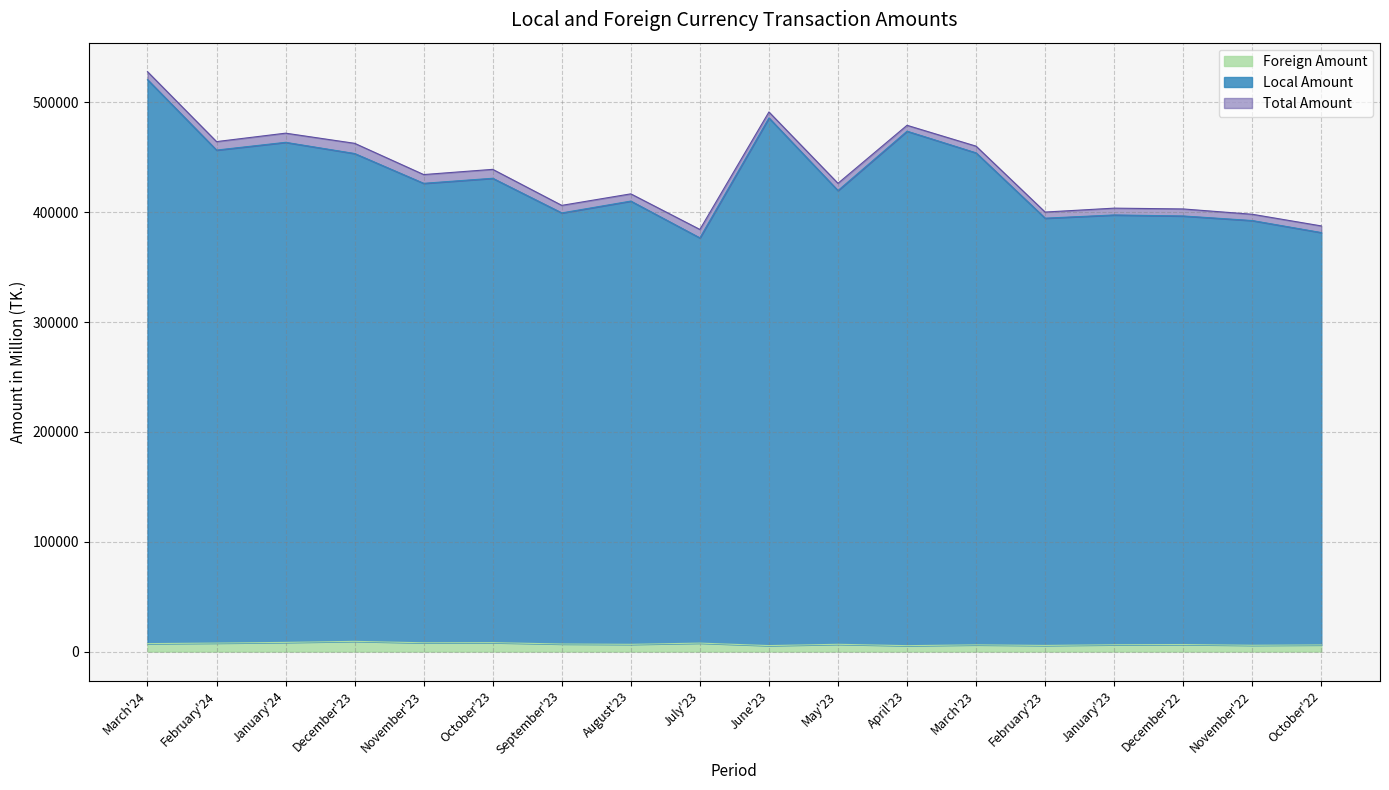

Reading left to right, list all the values displayed in this chart.

Local Amount: 520831.7	456652.7	463715.2	453520.3	426380.0	430986.1	399433.2	410212.3	376697.0	485940.6	419790.3	473857.0	454123.8	394642.6	397576.7	396651.8	392478.6	381537.8
Foreign Amount: 7230.0	7723.6	8341.5	9293.3	7980.3	8120.5	6879.8	6582.9	7690.4	5432.6	6608.5	5367.2	6105.7	5575.3	6203.1	6396.3	5726.6	6050.0
Total Amount: 528061.7	464376.3	472056.6	462813.6	434360.3	439106.6	406313.0	416795.2	384387.4	491373.2	426398.9	479224.2	460229.6	400217.9	403779.9	403048.1	398205.2	387587.8